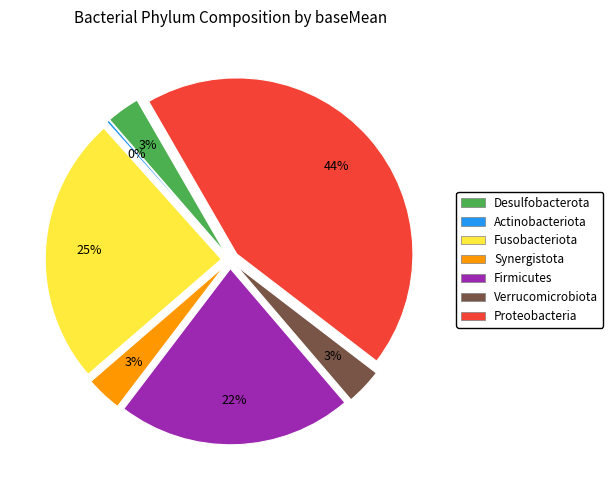

To the nearest percent, what is the combined percentage of Synergistota and Proteobacteria?

47%